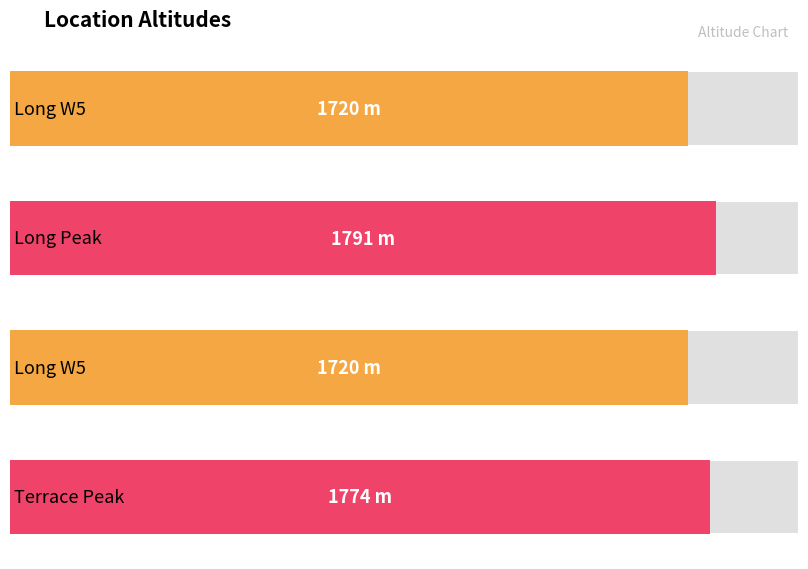

What is the sum of all values?

7005